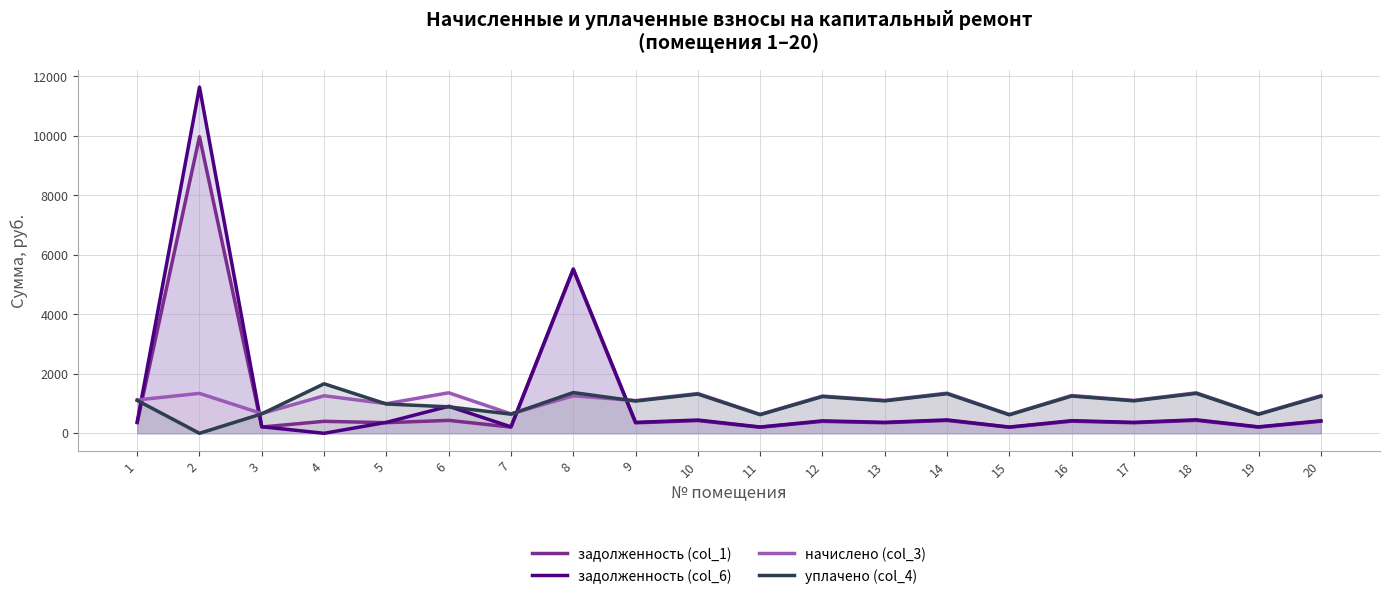

Which category has the highest value in the начислено (col_3) series?

6